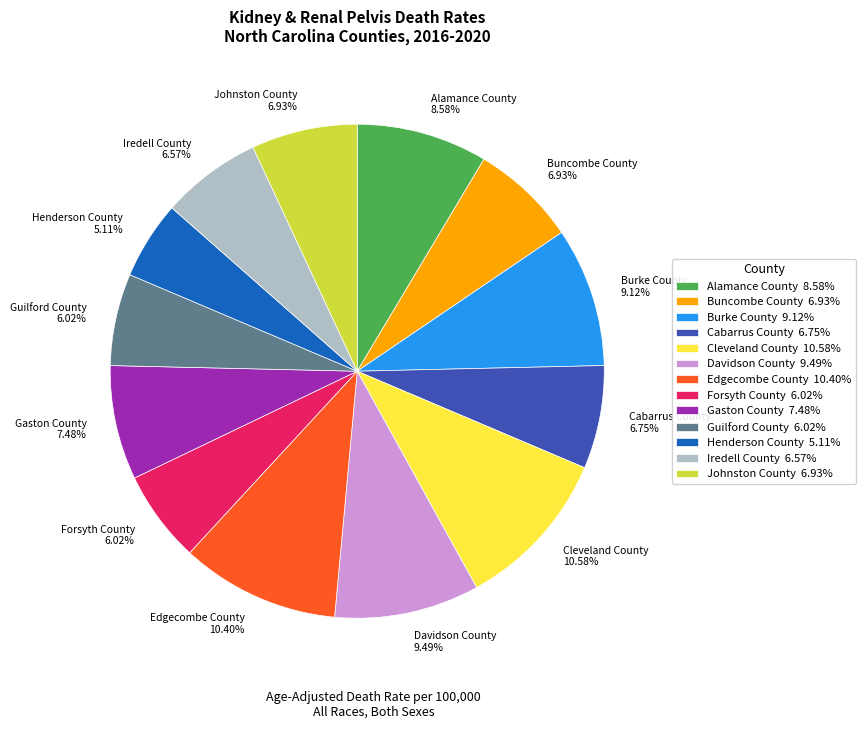

Between Gaston County 7.48% and Buncombe County 6.93%, which is larger?

Gaston County 7.48%